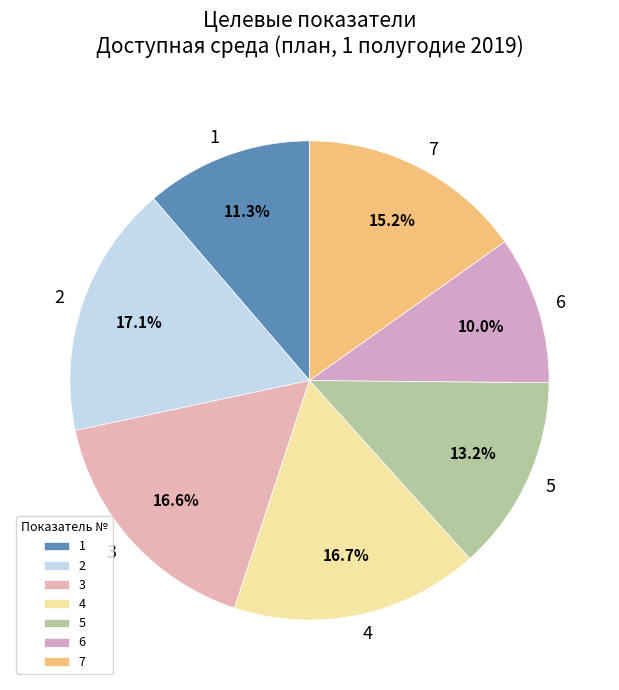

Is the sum of 5 and 2 greater than half?

No